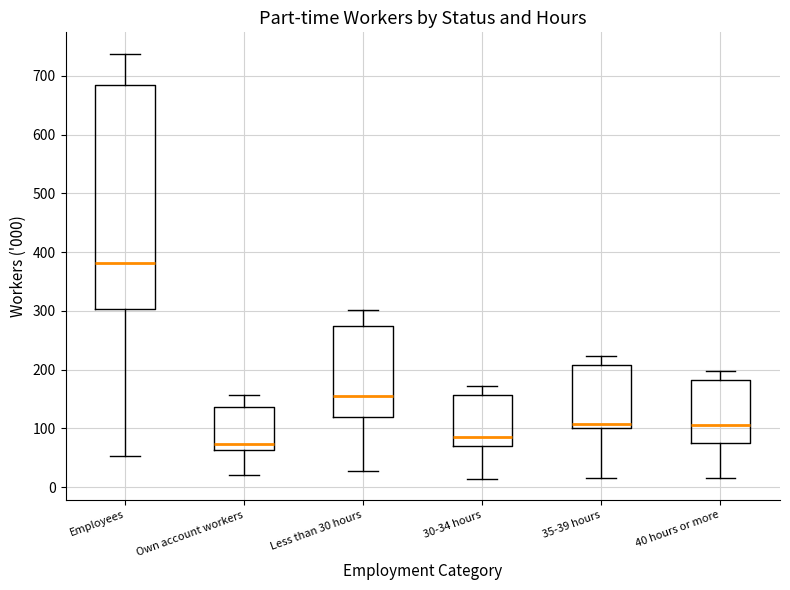

Where does the upper whisker of the box for 35-39 hours end on the y-axis? The values are not printed on the chart, so give them approximately, as read against the axis.

220